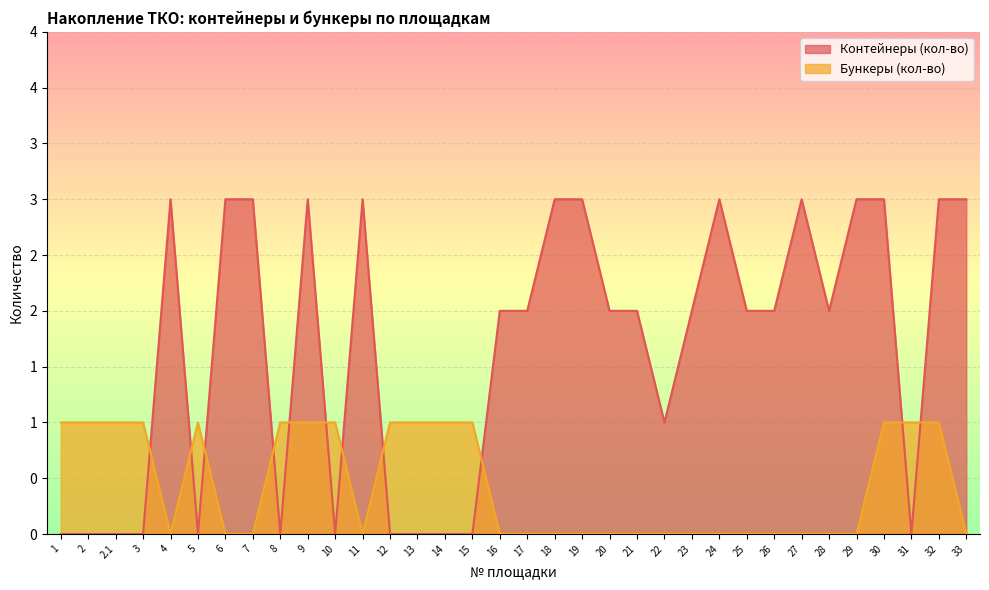

What position from the left is 8?

9